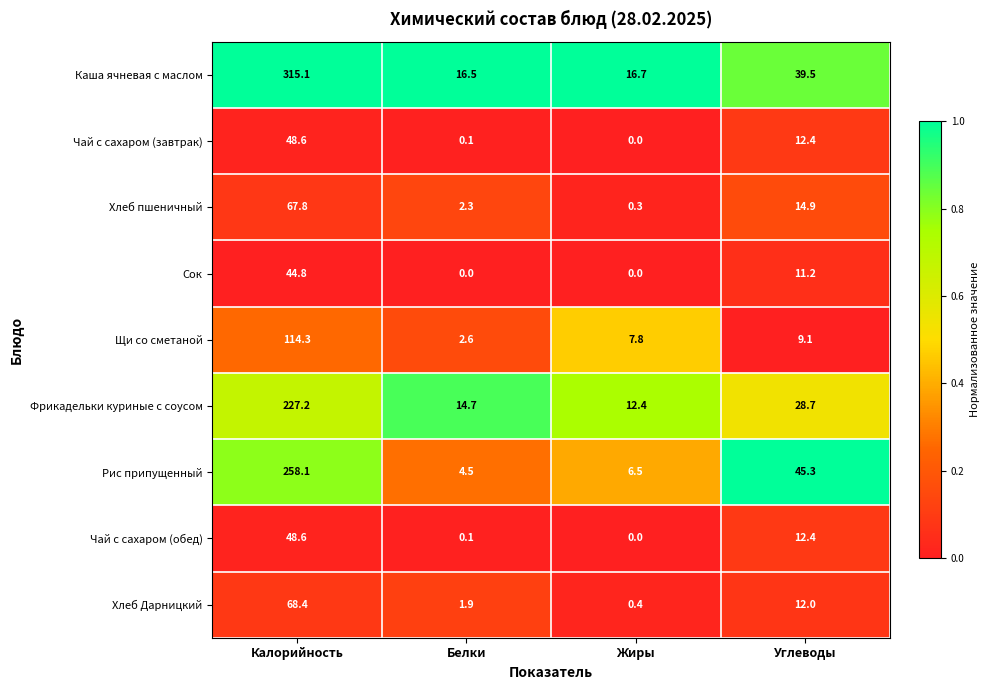

What is the maximum value for Сок?

44.8